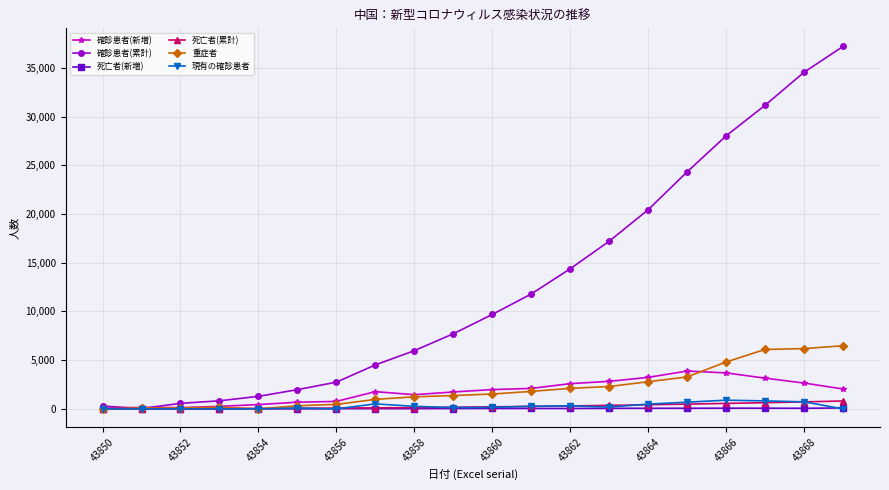

What is the value of the 現有の確診患者 point at the 6th from the left?

87